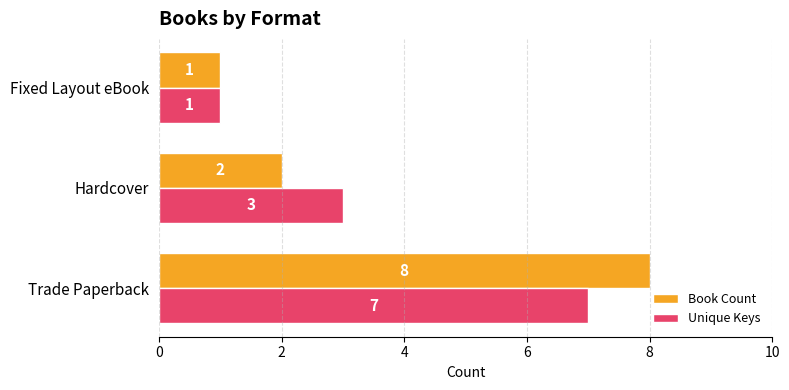

Count the number of data series in this chart.

2